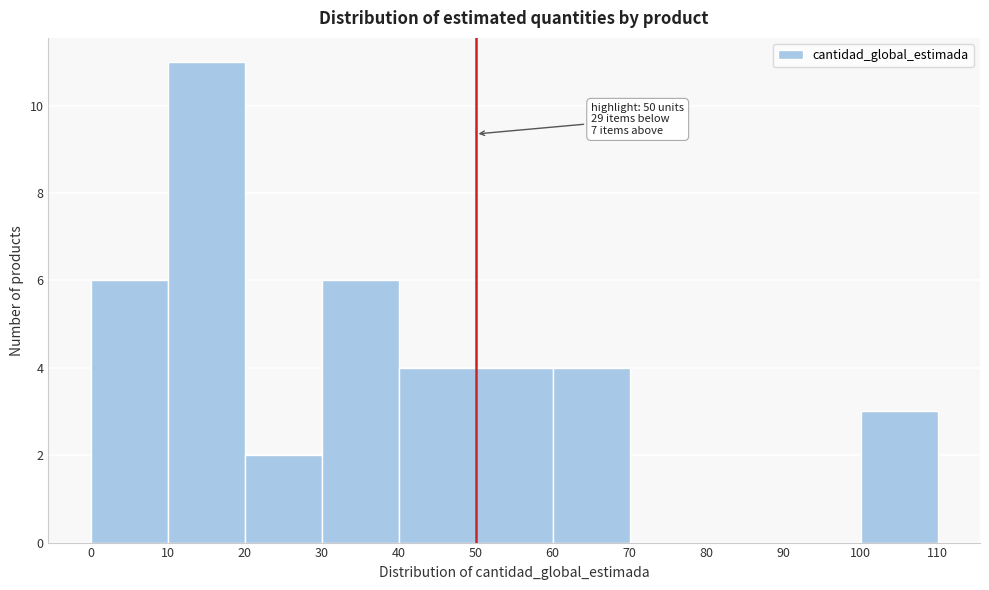

Which range on the x-axis has the tallest bar?

10 to 20